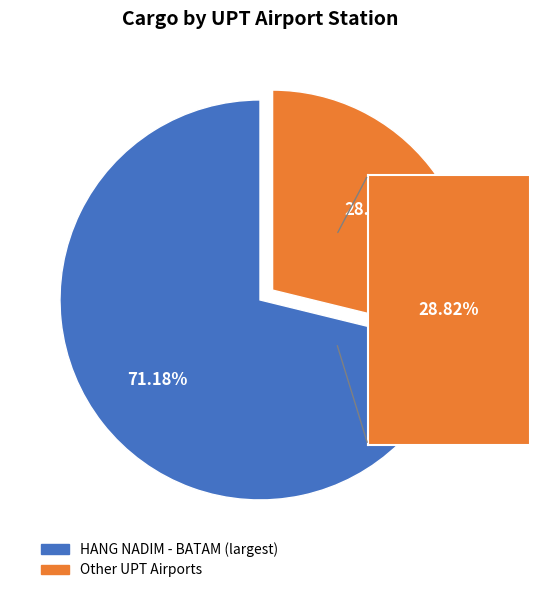

Does any single category account for the majority?

Yes